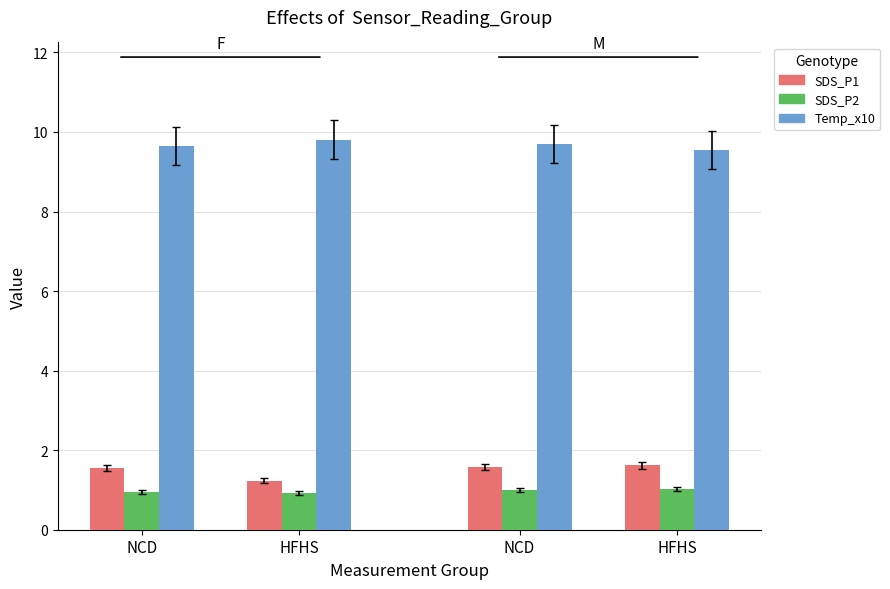

What is the value of the Temp_x10 bar at the 1st from the left?

9.6